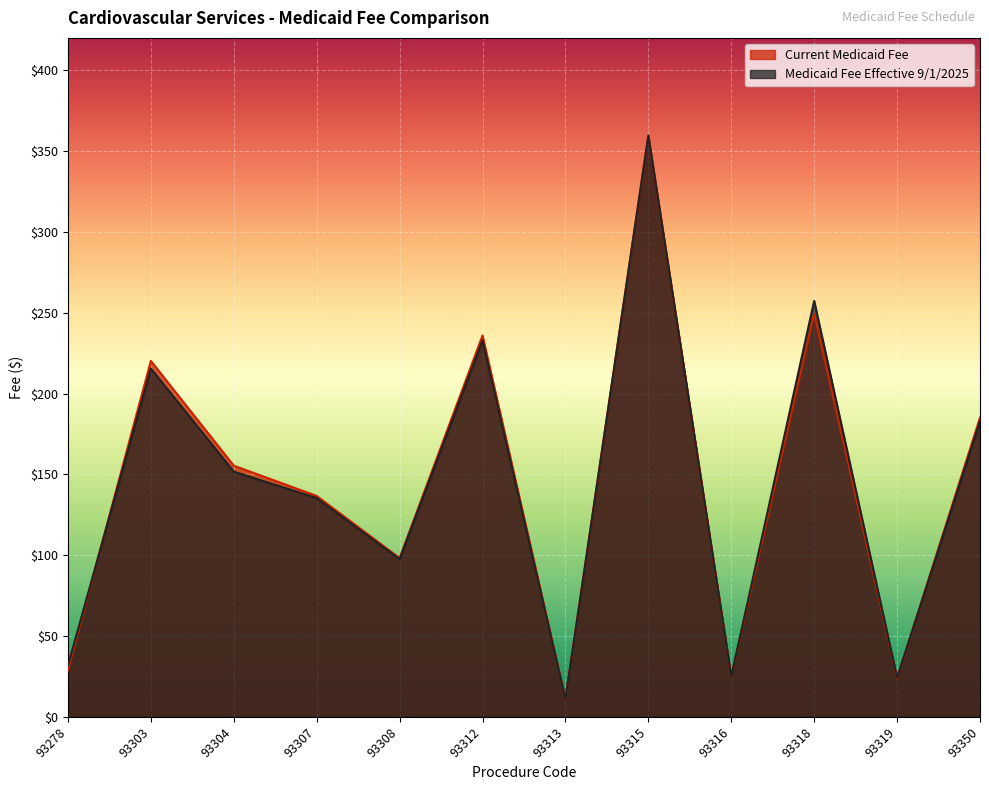

Which series changed the most between 93304 and 93350?

Medicaid Fee Effective 9/1/2025